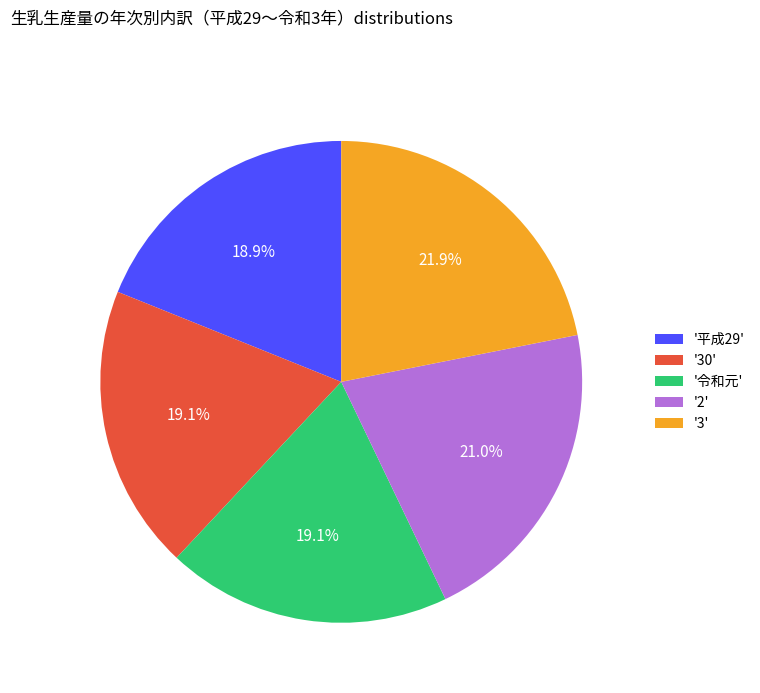

Does '30' account for over 50% of the chart?

No